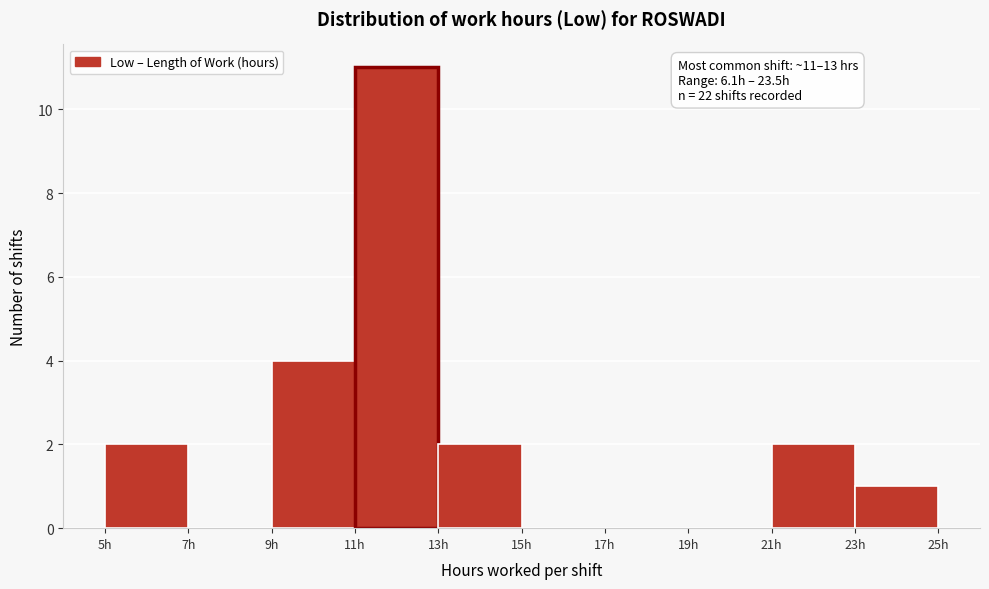

Which range on the x-axis has the tallest bar?

11 to 13